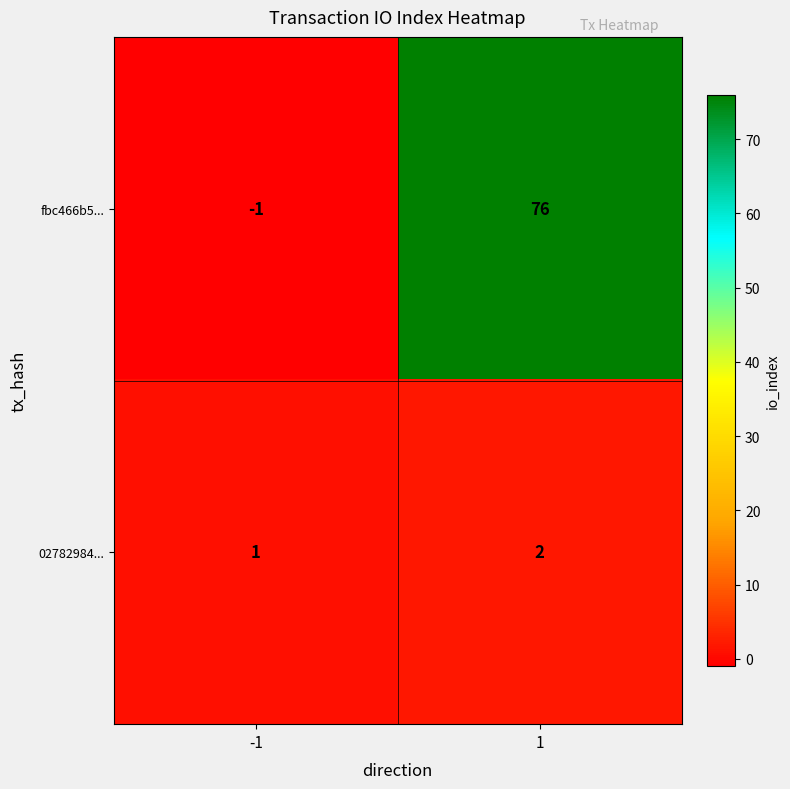

What is the difference between the fbc466b5... values at -1 and 1?

77